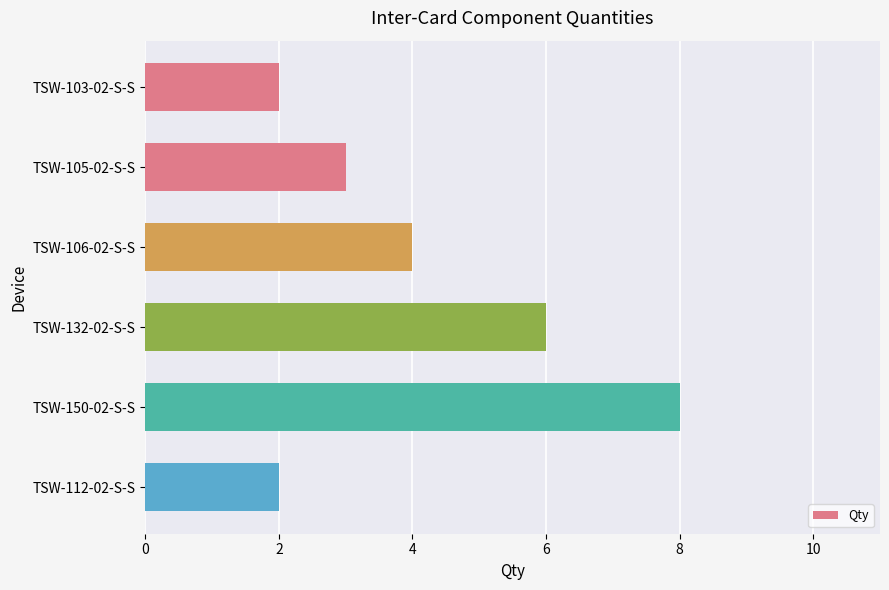

What is the sum of all values?

25